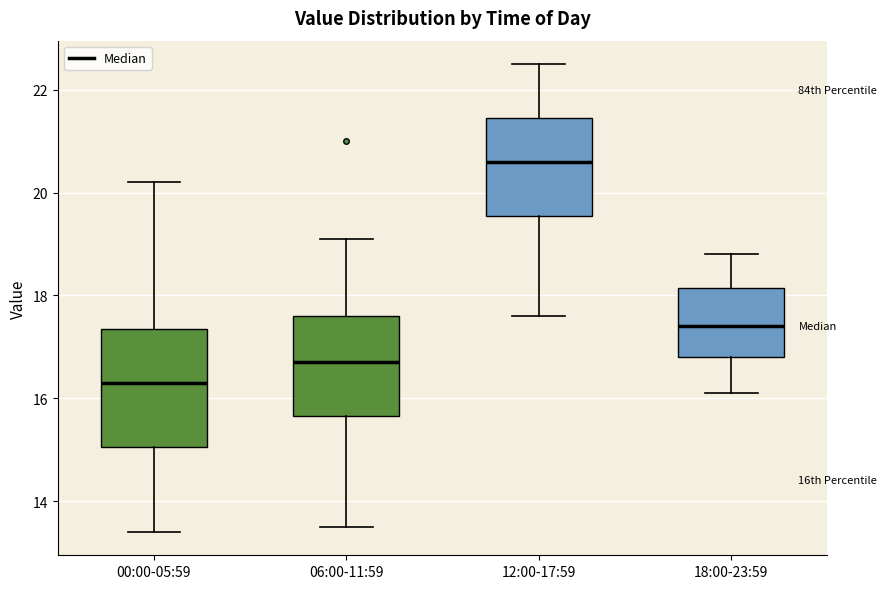

Reading left to right, transcribe this box plot: for each box, give where its median line is, the range the box spans, and where its two whiskers end, as read against the y-axis. The values are not printed on the chart, so give them approximately, as read against the axis.

00:00-05:59: median 16.4, box 15.0 to 17.4, whiskers 13.4 to 20.2
06:00-11:59: median 16.8, box 15.6 to 17.6, whiskers 13.6 to 19.2
12:00-17:59: median 20.6, box 19.6 to 21.4, whiskers 17.6 to 22.6
18:00-23:59: median 17.4, box 16.8 to 18.2, whiskers 16.2 to 18.8